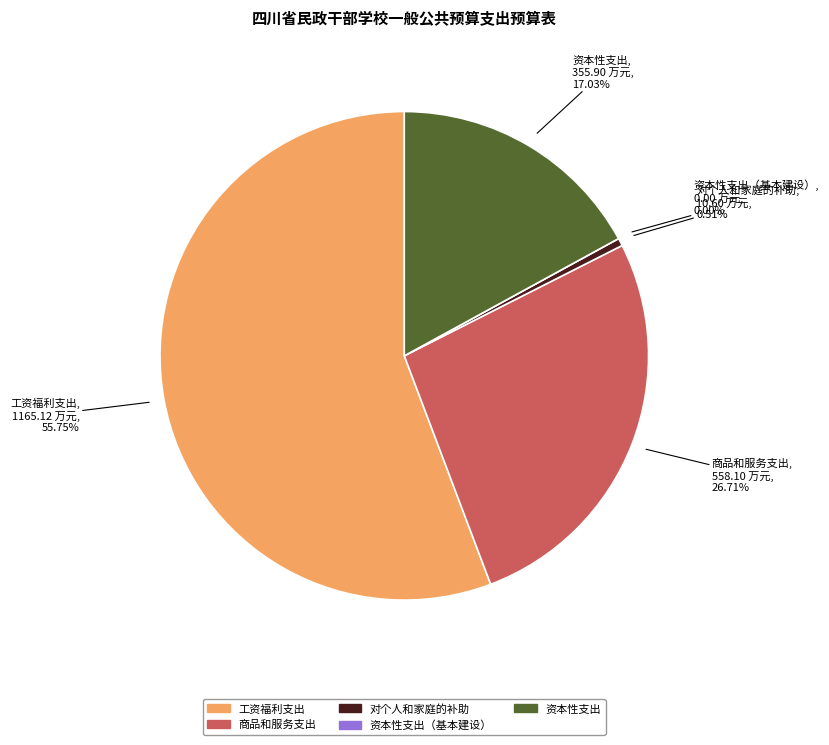

What is the largest slice in the pie chart?

工资福利支出